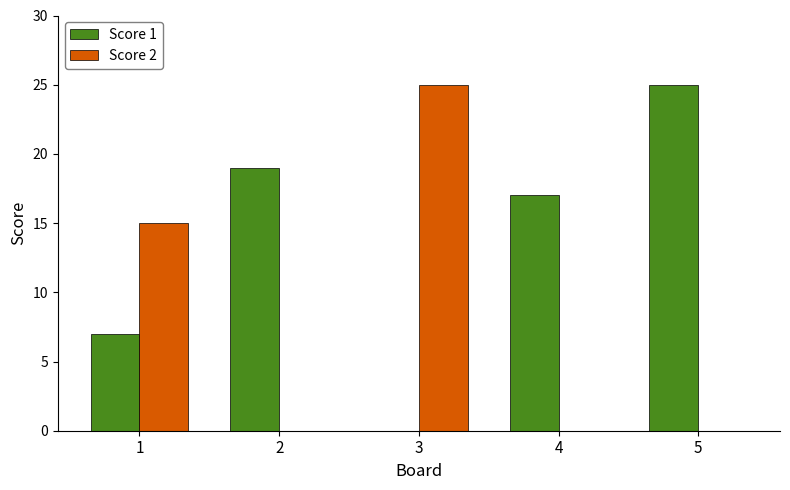

Are the bars horizontal?

No